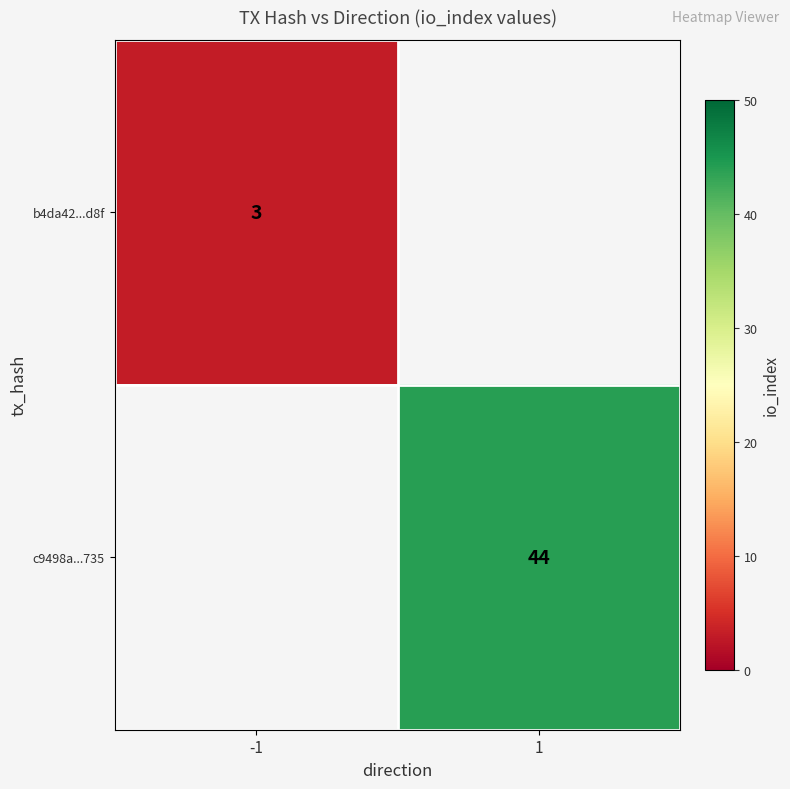

Which has a higher value, -1 or 1?

1